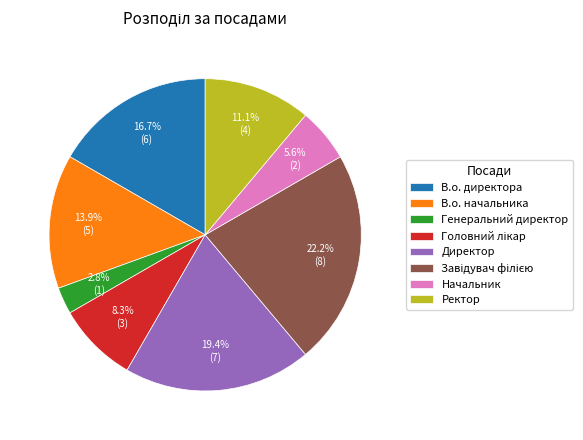

Does Директор represent more than half of the total?

No